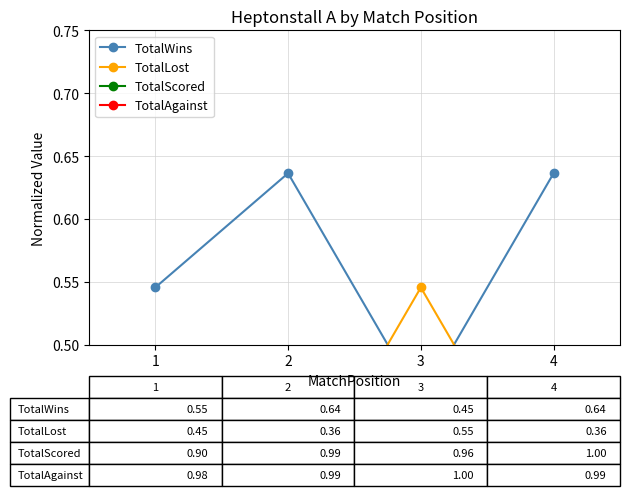

What is the average value of the TotalLost series?

0.4